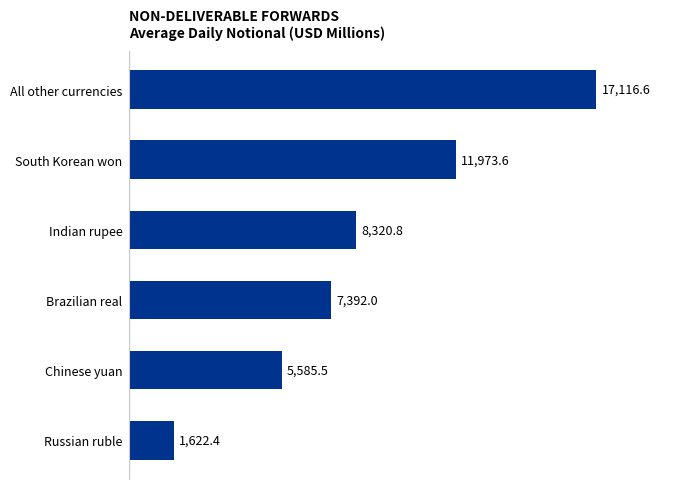

At which label is the value closest to 9369?

Indian rupee